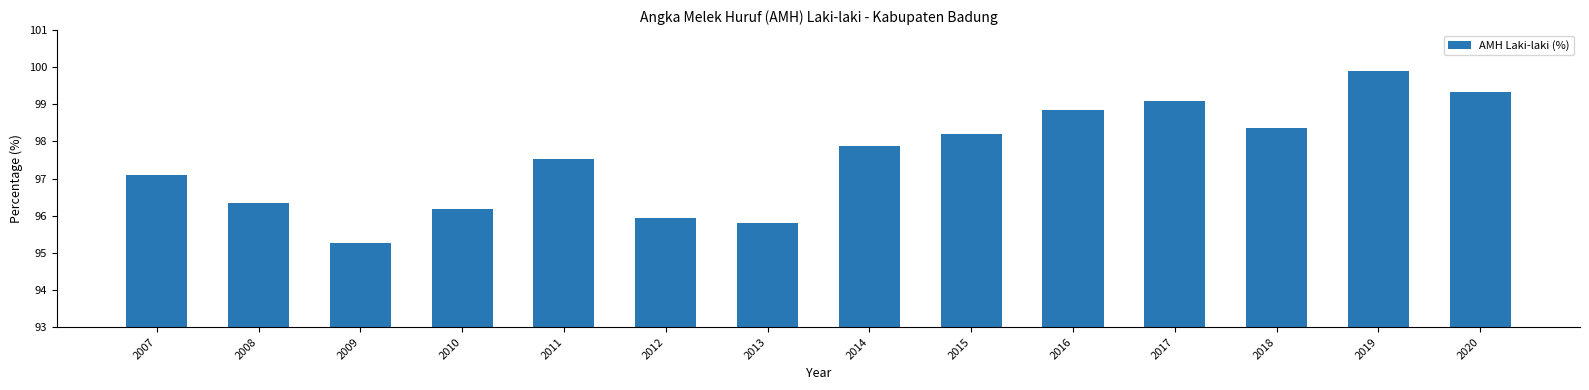

What is the value of the 11th bar from the left?

99.1